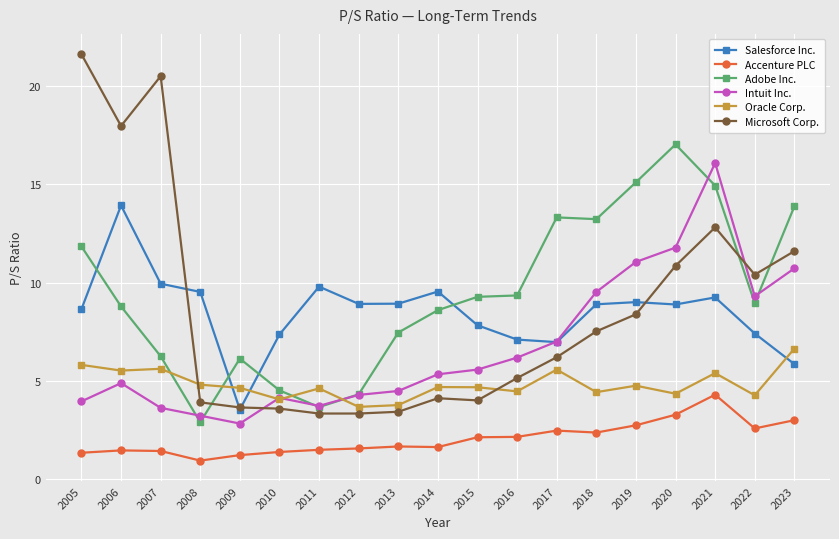

At how many categories does at least one series exceed 20?

2